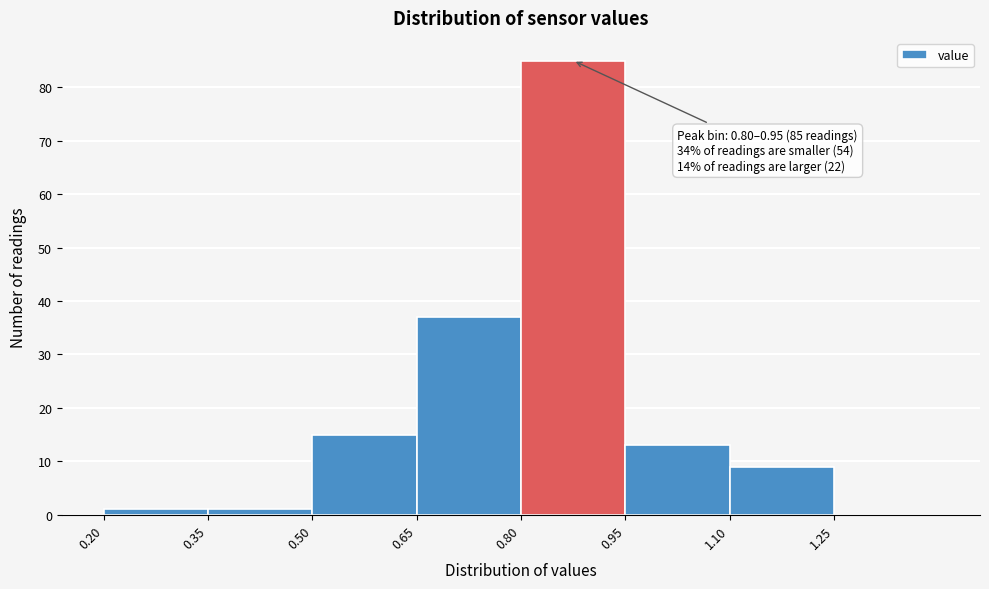

Over which range of the x-axis is the bar tallest?

0.80 to 0.95